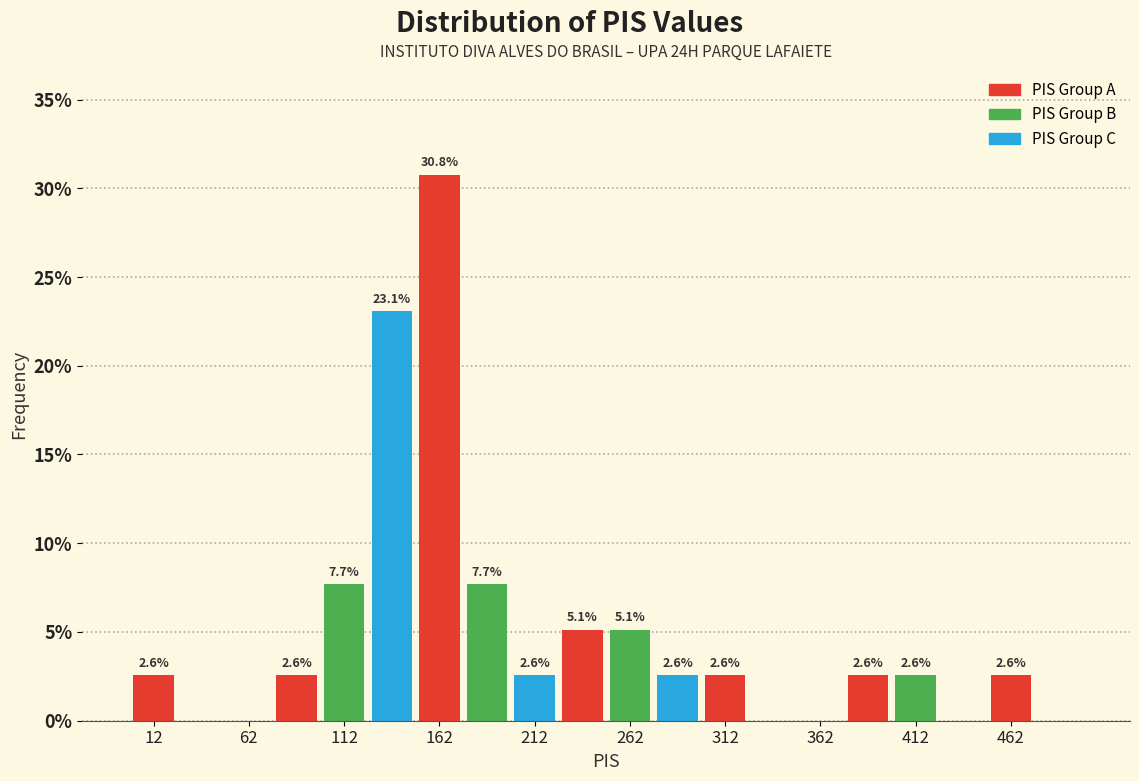

Over which range of the x-axis is the bar tallest?

150 to 175